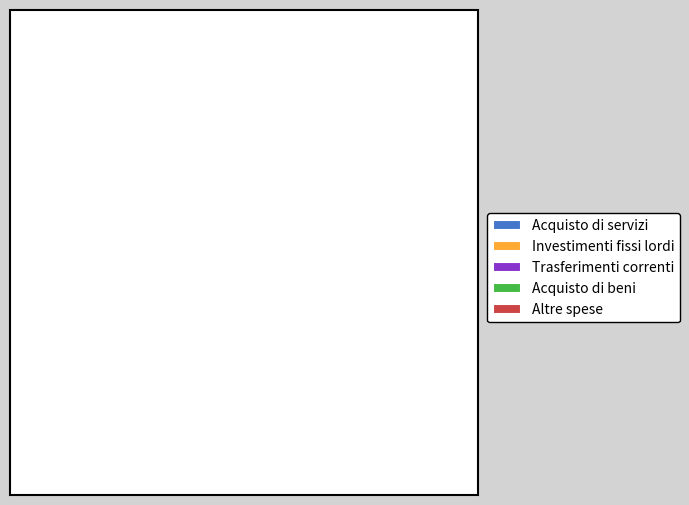

To the nearest percent, what percentage of the pie is Altre spese?

4%